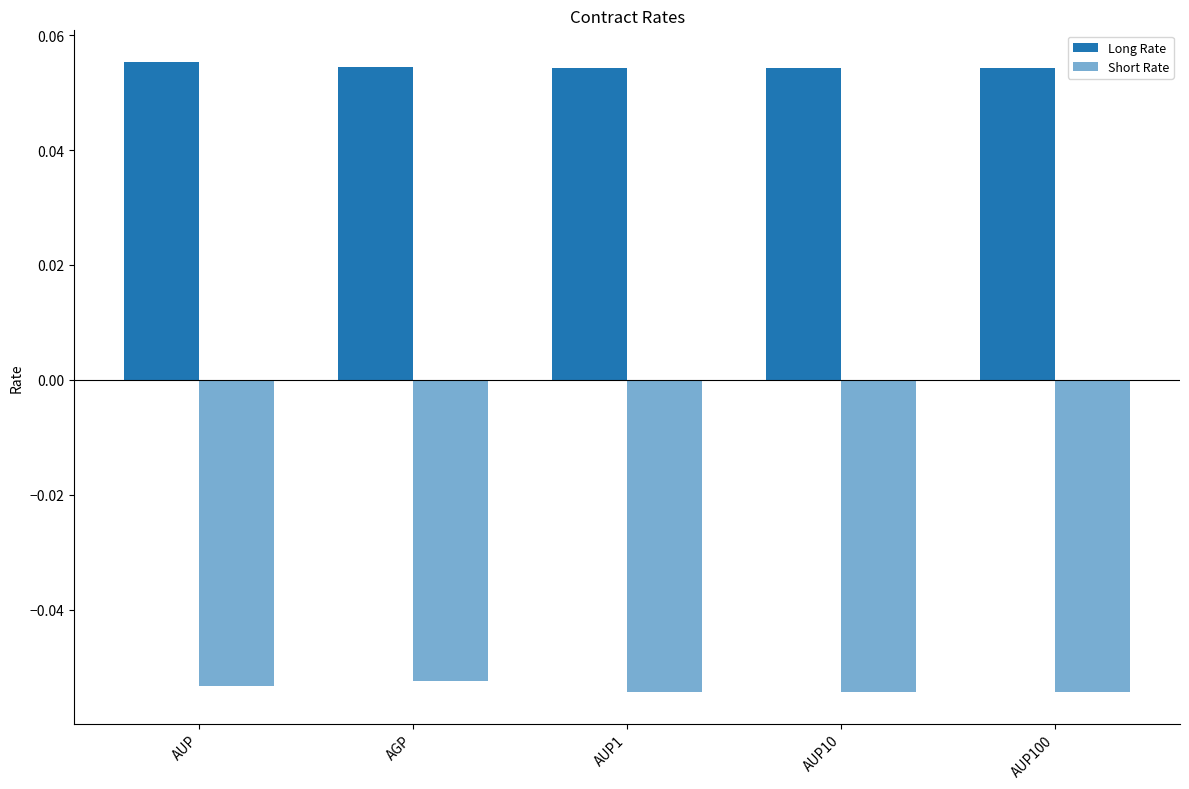

What position from the right is AGP?

4